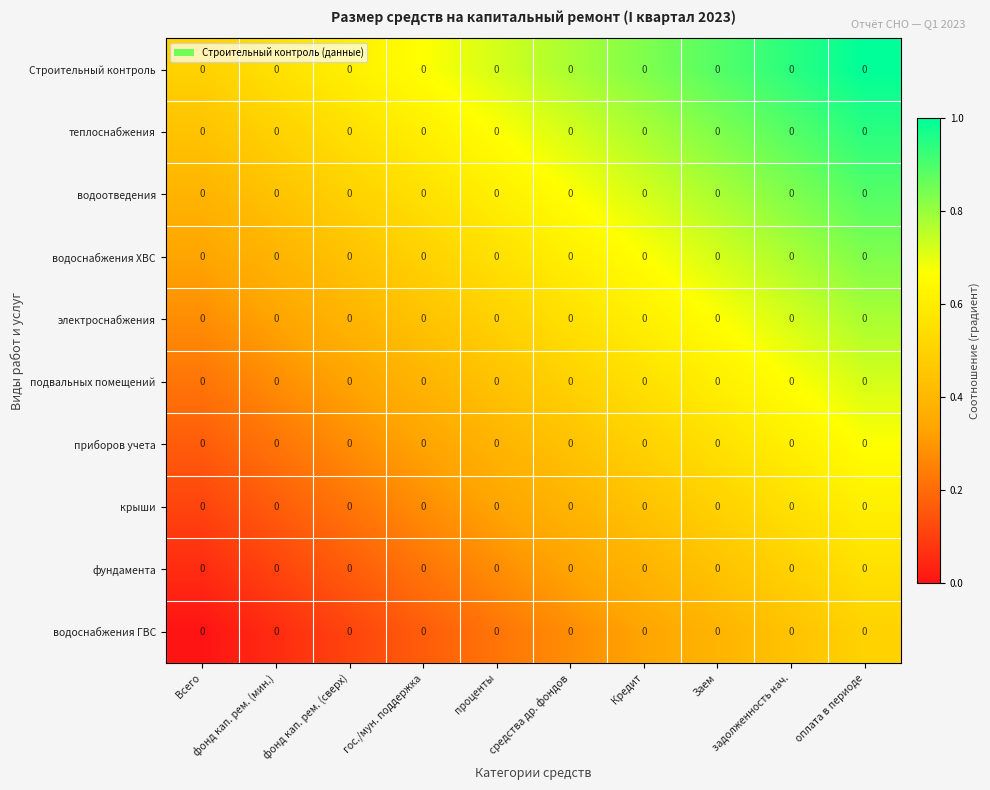

What is the difference between the highest and lowest values at Всего?

0.5